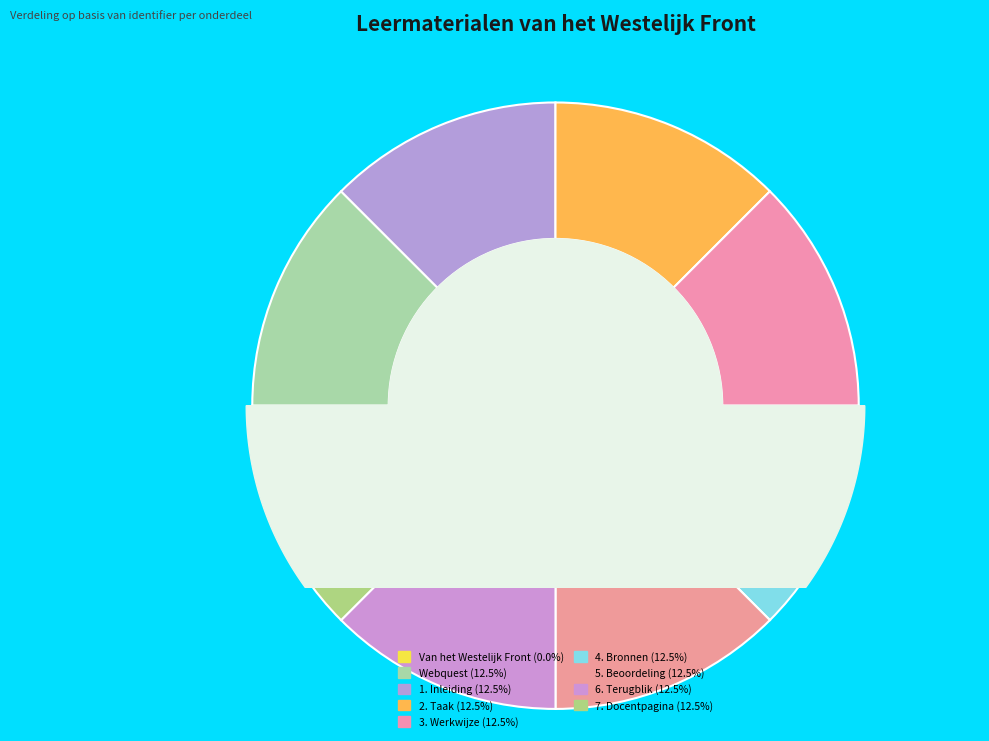

What is the largest slice in the pie chart?

7. Docentpagina